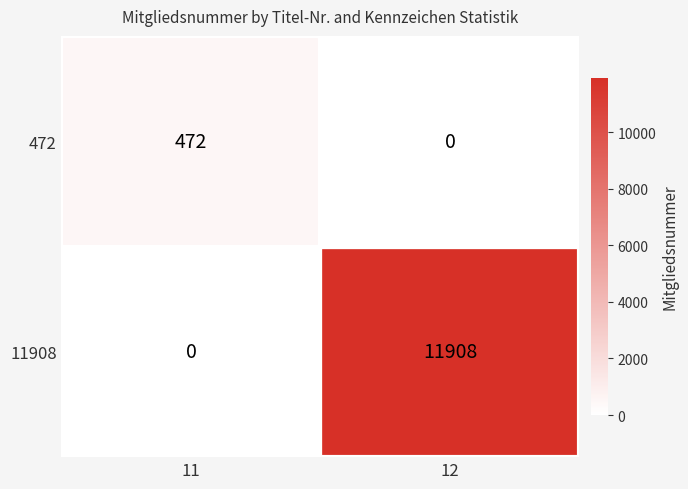

Rank the series at 12 from highest to lowest value.

11908, 472